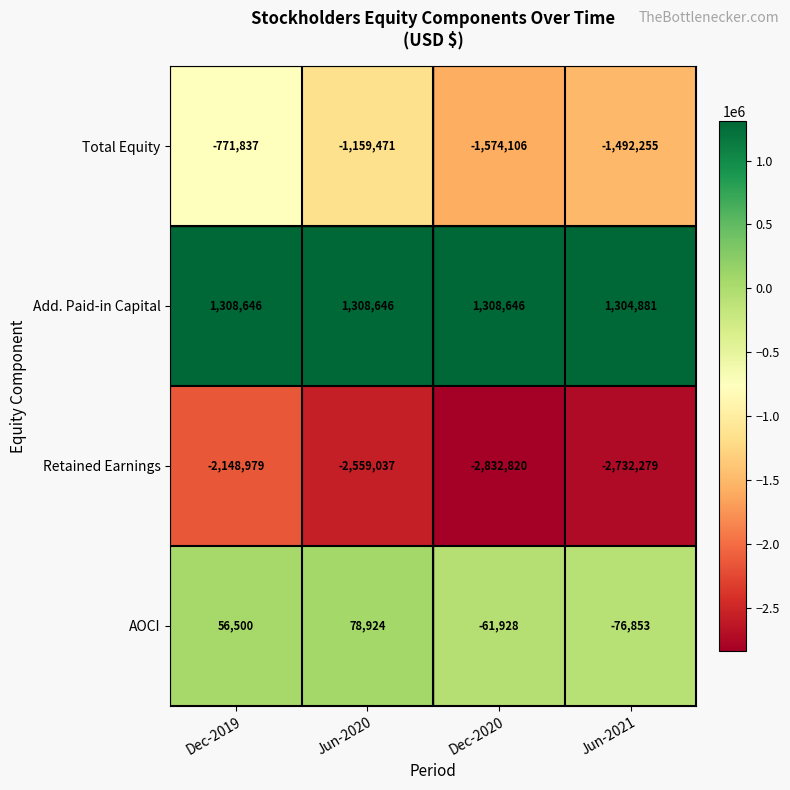

List the series in order of their overall mean, highest first.

Add. Paid-in Capital, AOCI, Total Equity, Retained Earnings